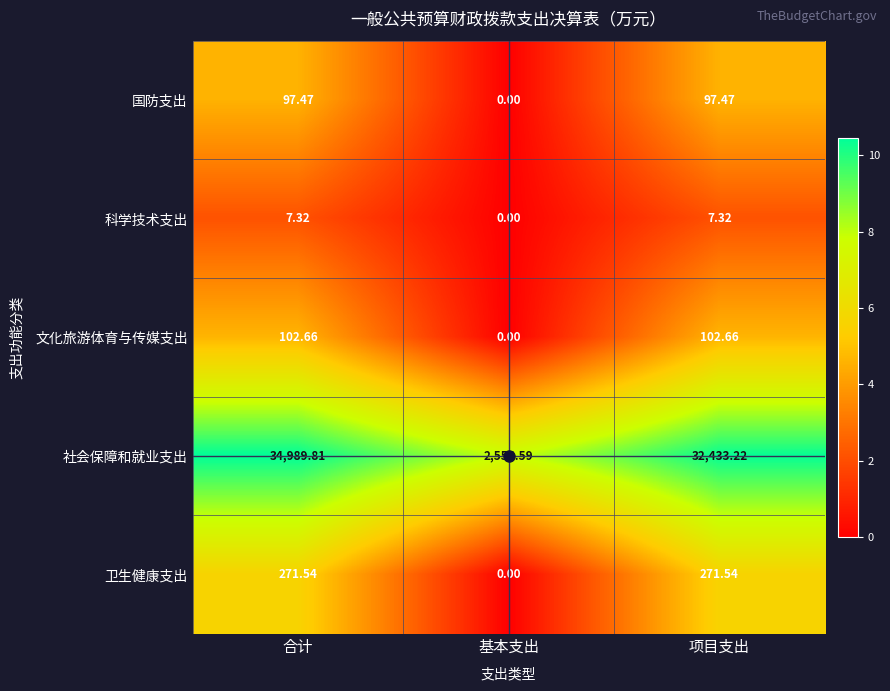

Which series has the largest range (max minus min)?

社会保障和就业支出